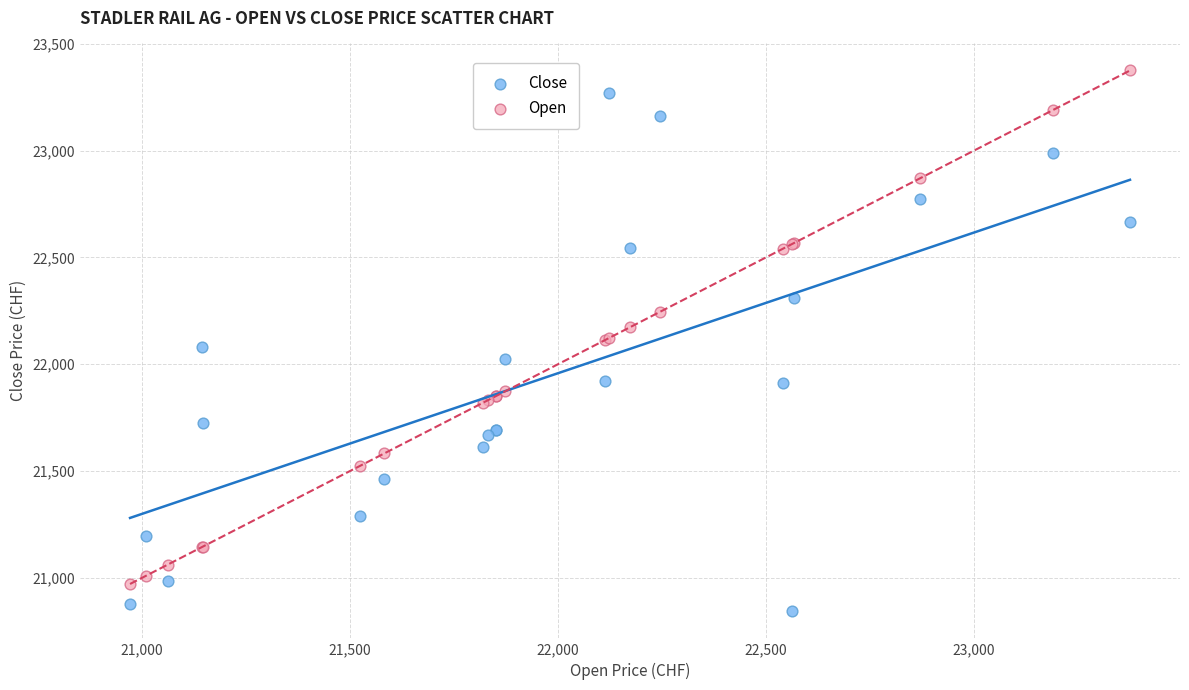

Which series reaches the minimum Y coordinate?

Close